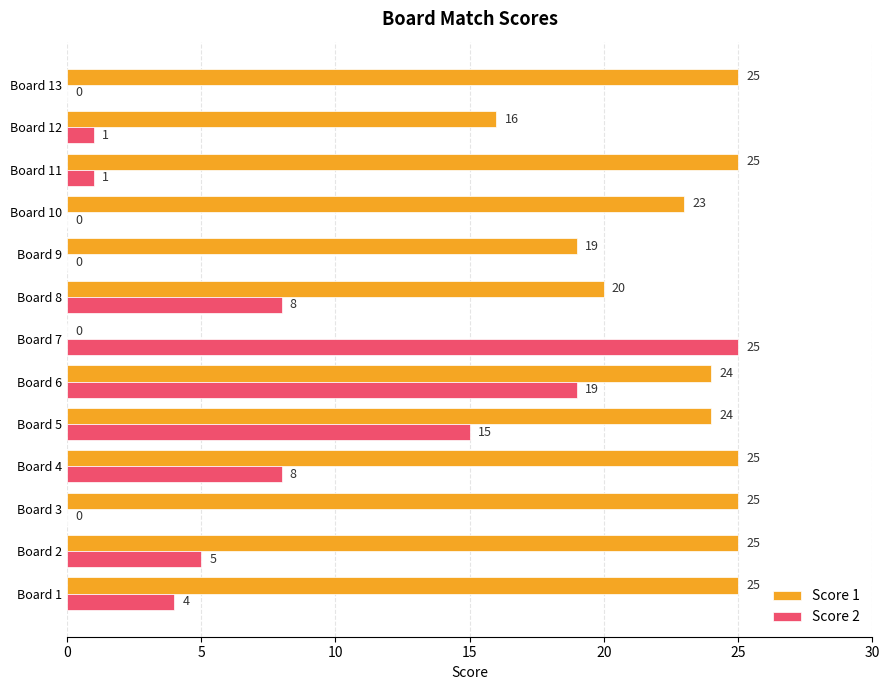

At which category is the sum across all series the highest?

Board 6